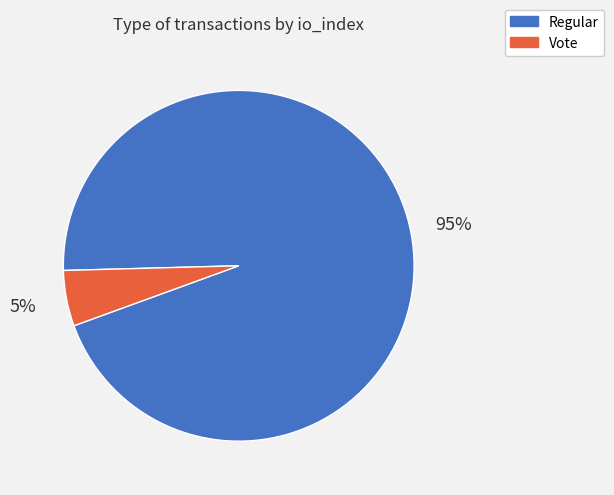

True or false: Regular accounts for 99% of the total.

False